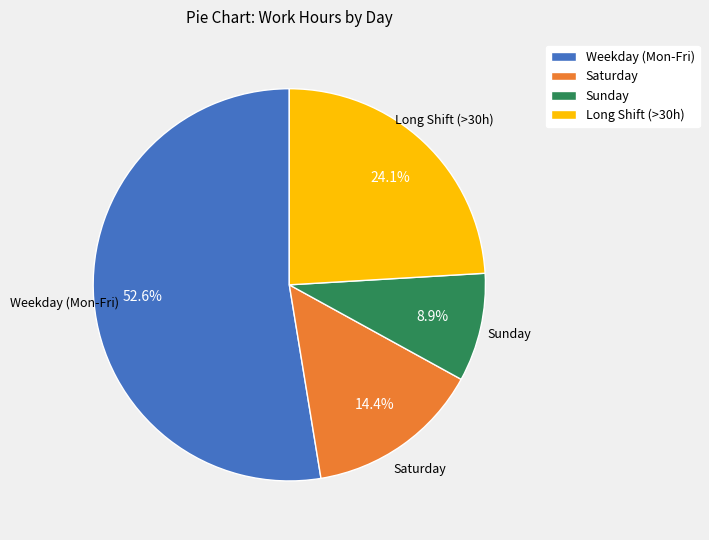

Between Weekday (Mon-Fri) and Sunday, which is larger?

Weekday (Mon-Fri)